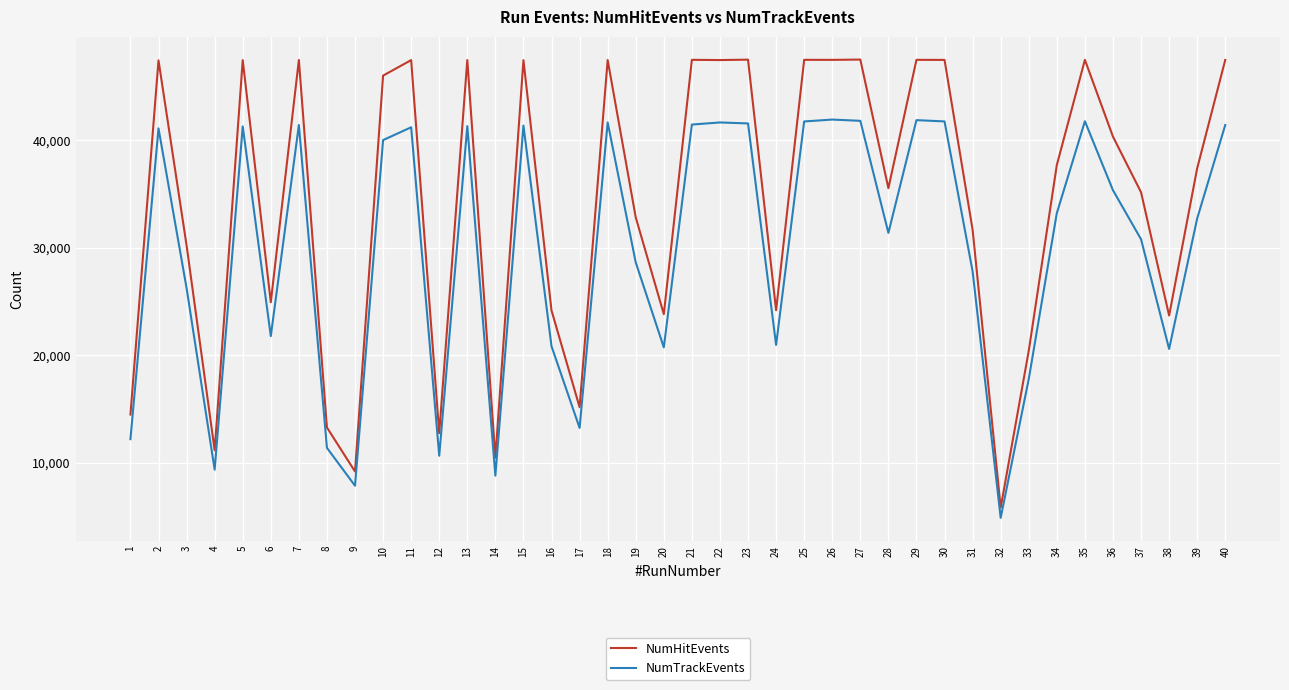

True or false: NumHitEvents has a value of 47495 at 21.

True